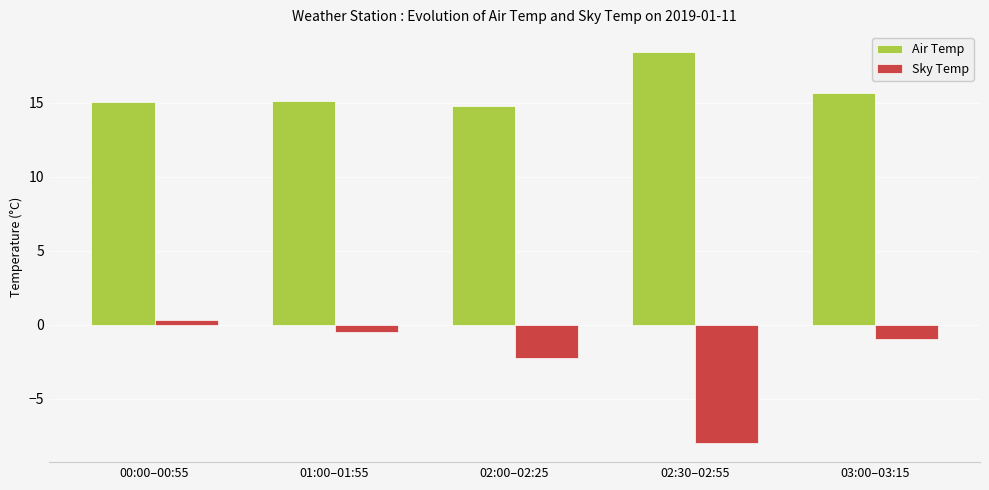

What is the value of the Air Temp bar at the 3rd from the left?

14.8